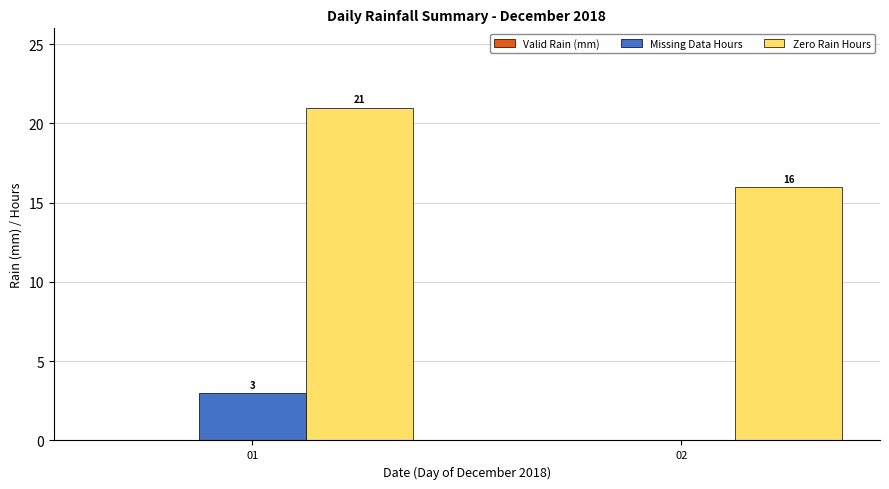

What is the approximate value of Zero Rain Hours at 01?

21